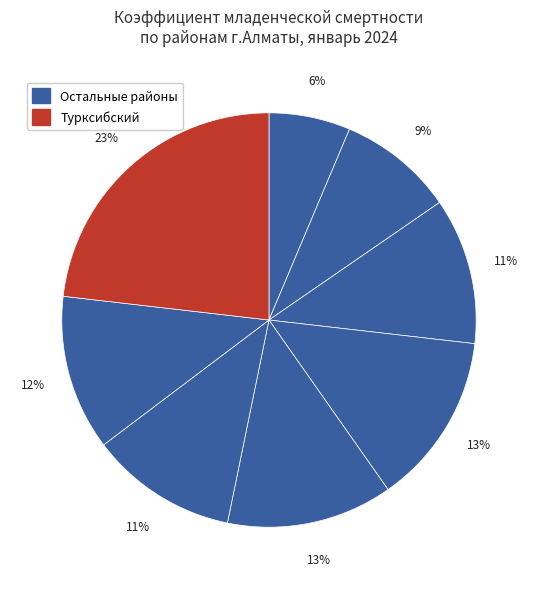

How many segments does this pie chart have?

8